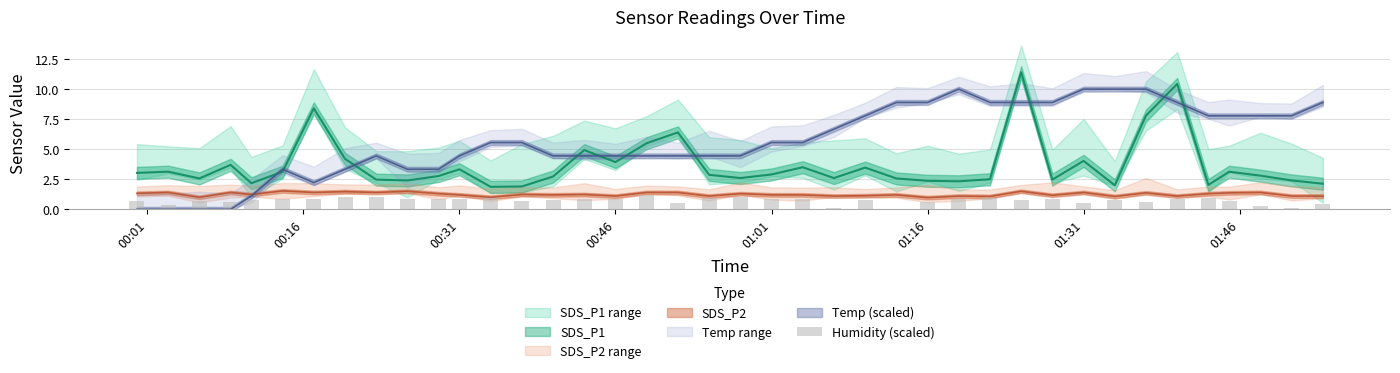

Does the chart contain any negative values?

No